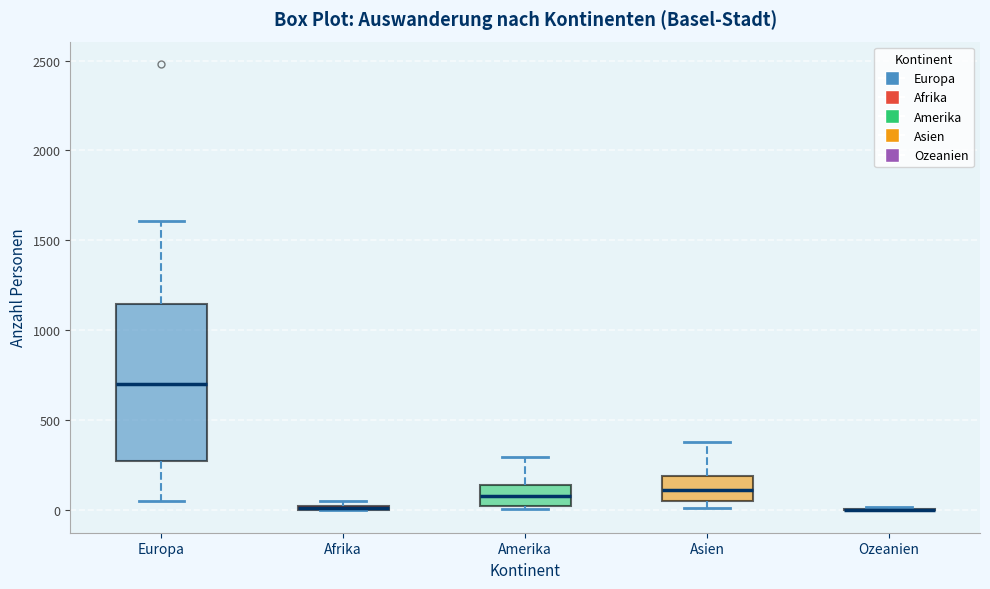

Which box is the tallest, from its lower edge to its upper edge?

Europa